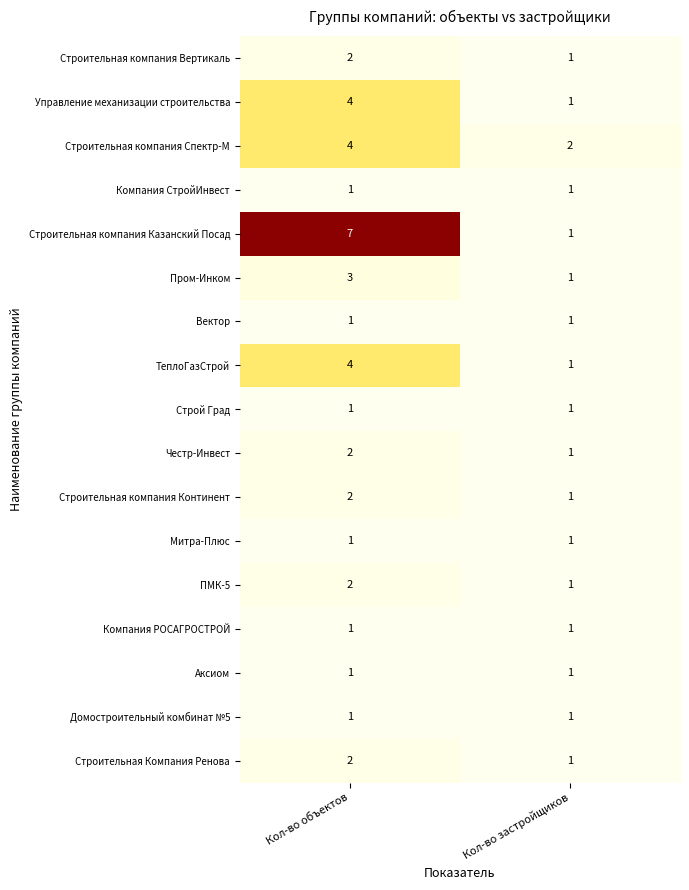

At which category does the chart reach its peak across all series?

Кол-во объектов